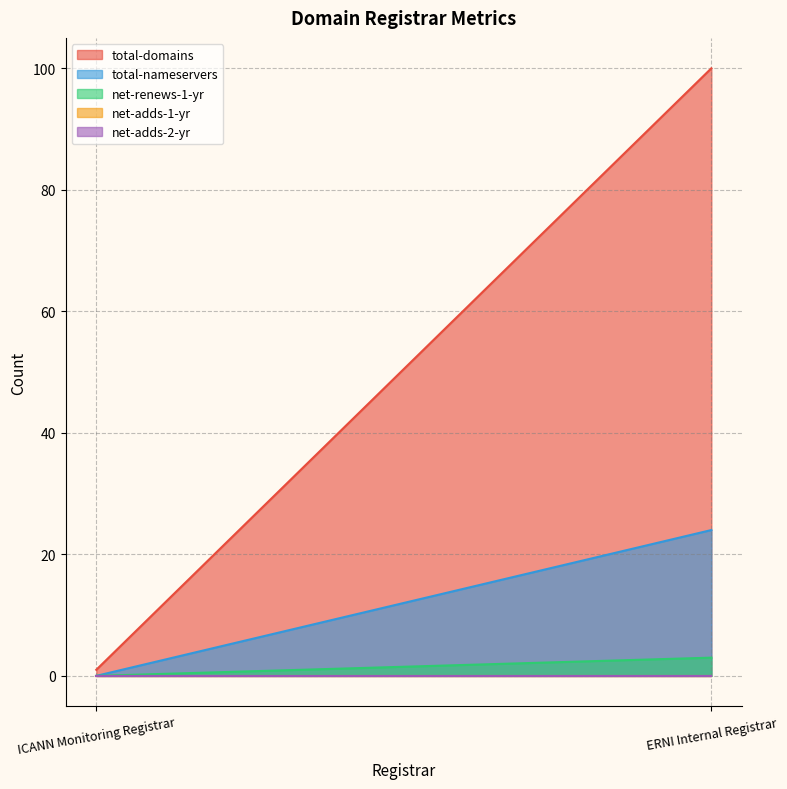

Reading right to left, list all the values displayed in this chart.

total-domains: ERNI Internal Registrar=100	ICANN Monitoring Registrar=1
total-nameservers: ERNI Internal Registrar=24	ICANN Monitoring Registrar=0
net-renews-1-yr: ERNI Internal Registrar=3	ICANN Monitoring Registrar=0
net-adds-1-yr: ERNI Internal Registrar=0	ICANN Monitoring Registrar=0
net-adds-2-yr: ERNI Internal Registrar=0	ICANN Monitoring Registrar=0